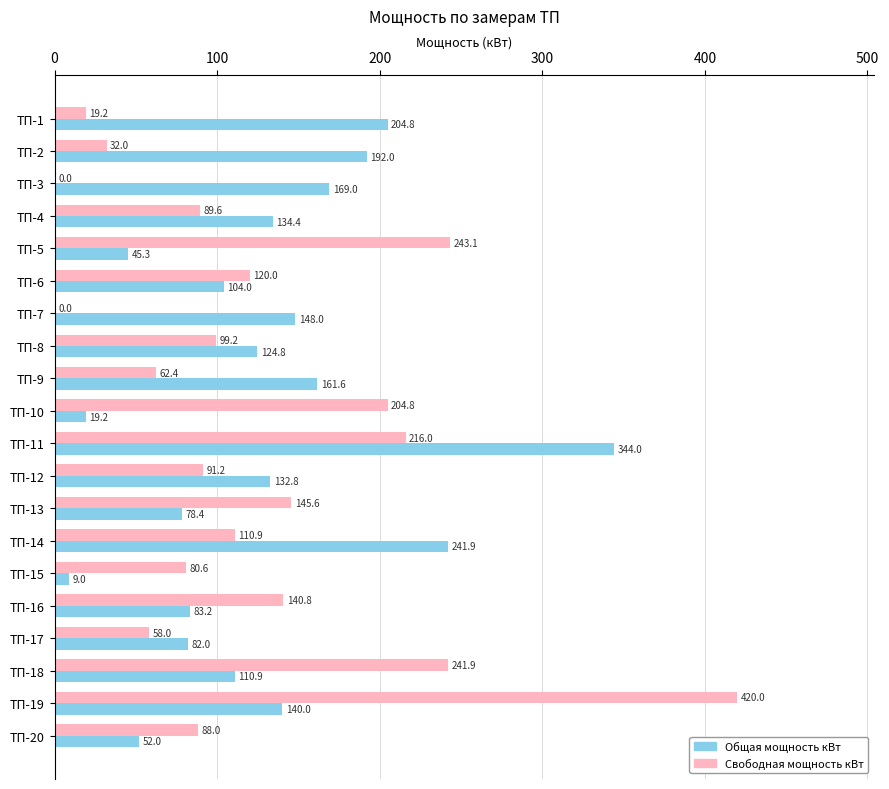

What are all the series names shown in the legend?

Общая мощность кВт, Свободная мощность кВт